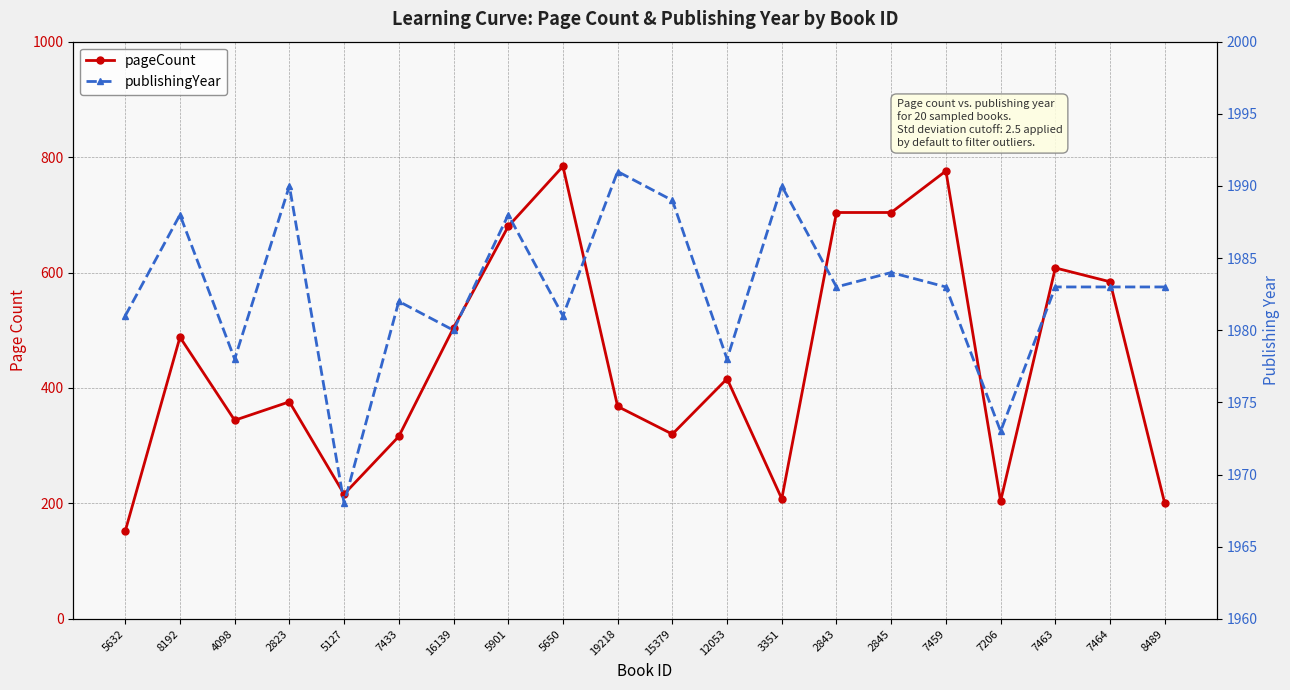

Where is publishingYear nearest to the value 1979?

4098